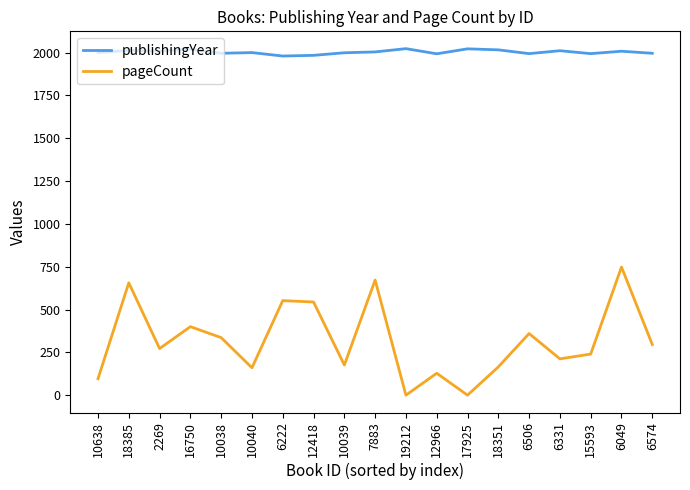

Count the number of categories in the chart.

19